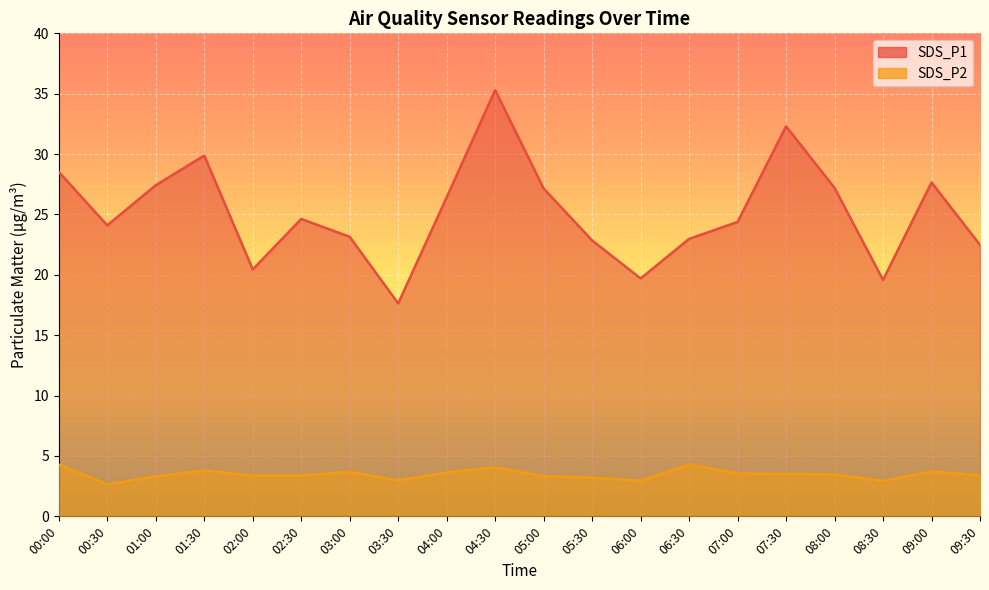

The value of SDS_P2 at 00:30 is 1.3. True or false?

False